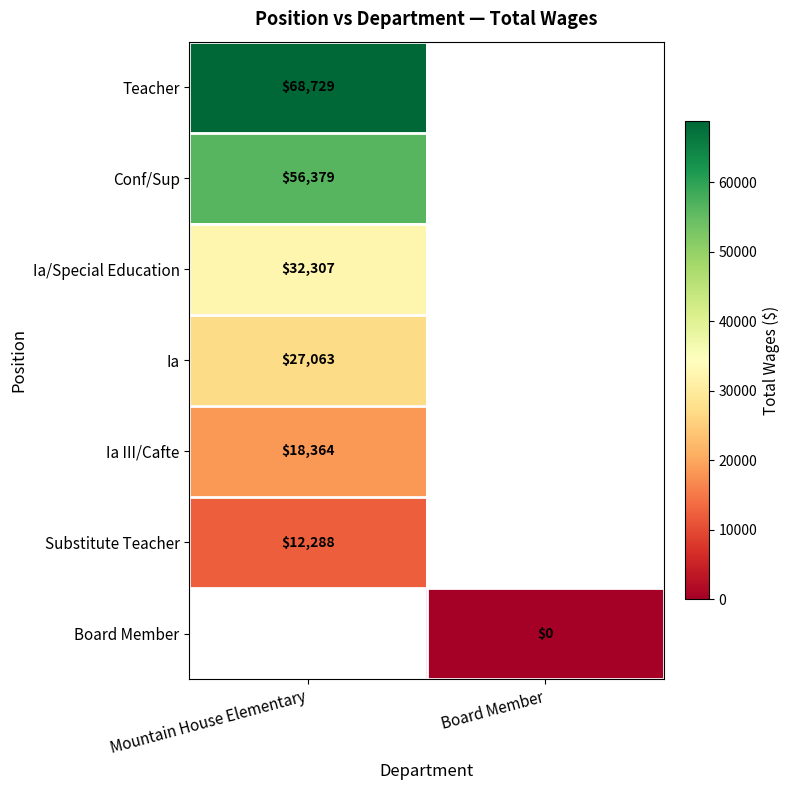

The Conf/Sup series shows 75027 at Mountain House Elementary. True or false?

False